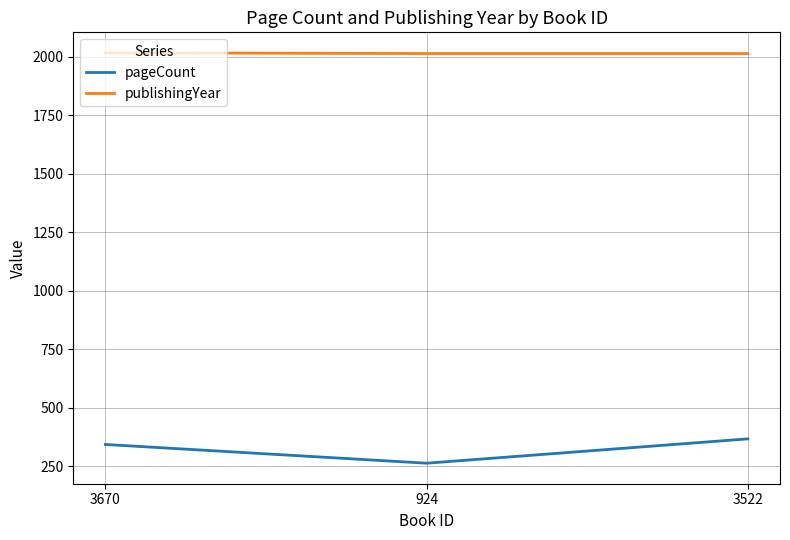

At how many categories does at least one series exceed 1183?

3